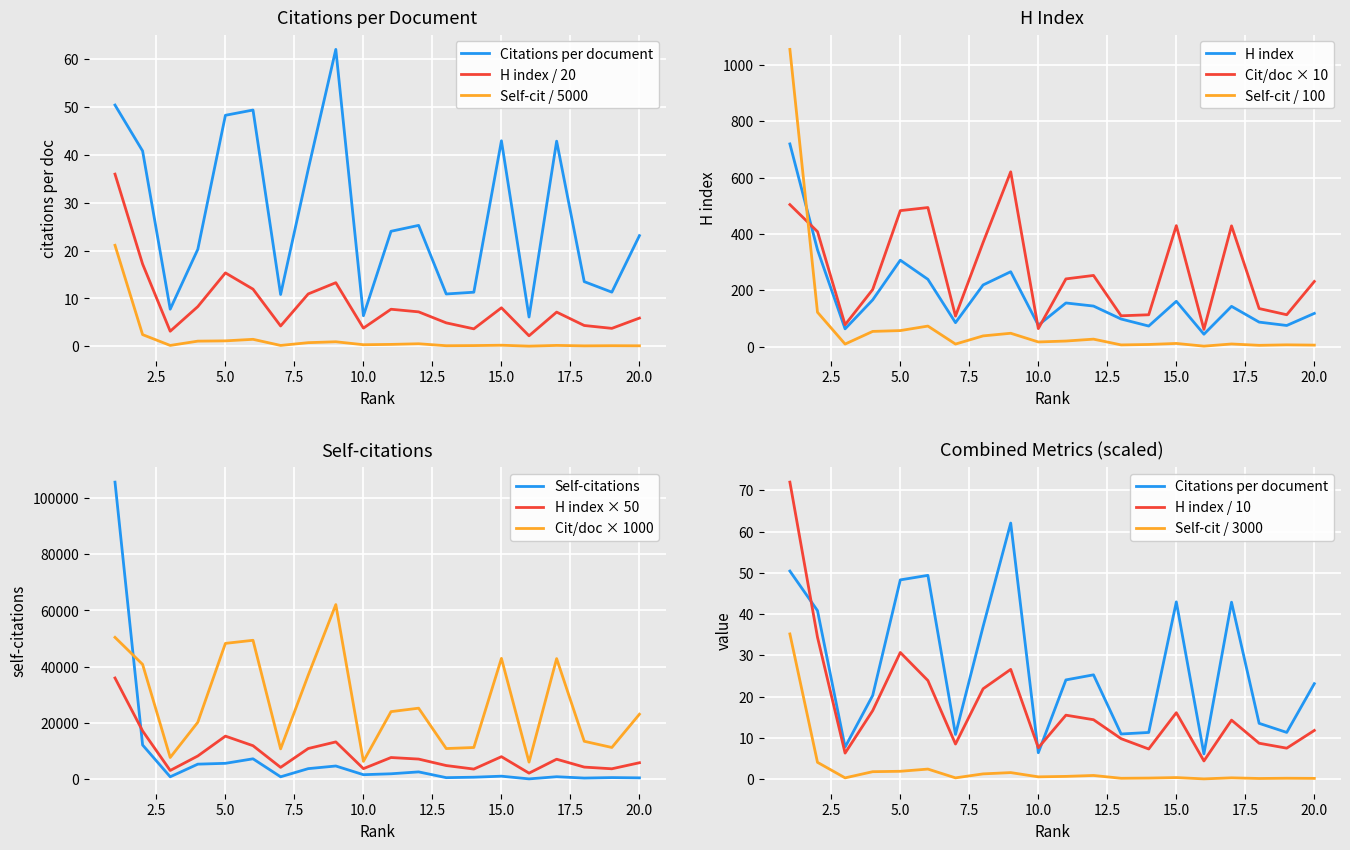

At which category is the sum across all series the highest?

1